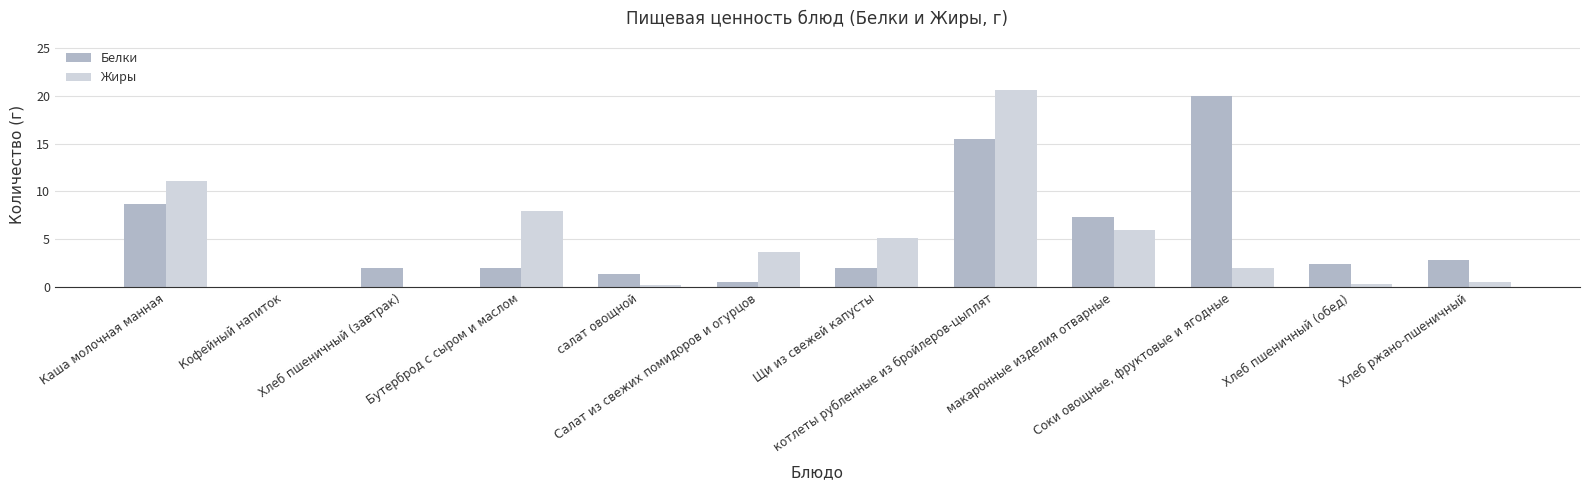

What is the sum of all Жиры values?

57.6